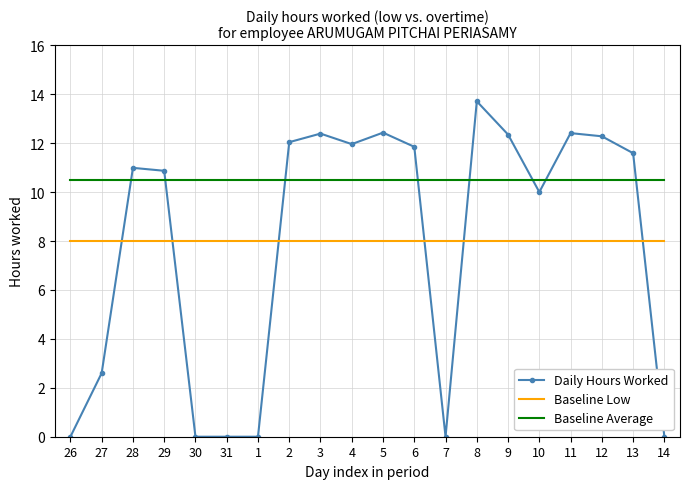

True or false: Baseline Average and Daily Hours Worked cross at least once.

True